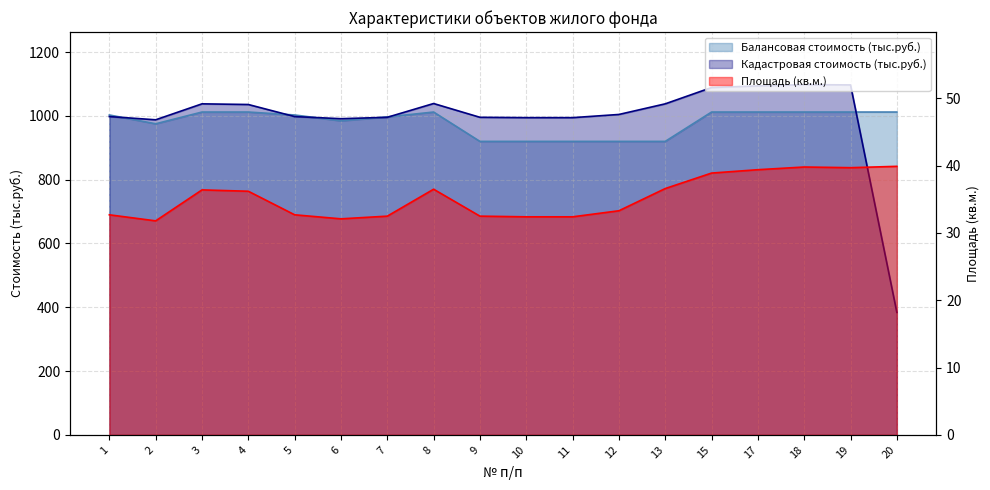

At which label does Площадь (кв.м.) first exceed 36?

3